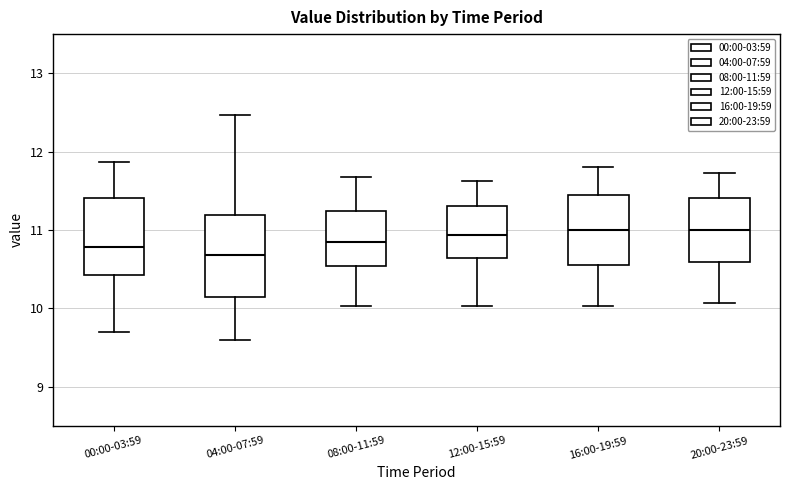

Where does the lower whisker of the box for 20:00-23:59 end on the y-axis? The values are not printed on the chart, so give them approximately, as read against the axis.

10.1